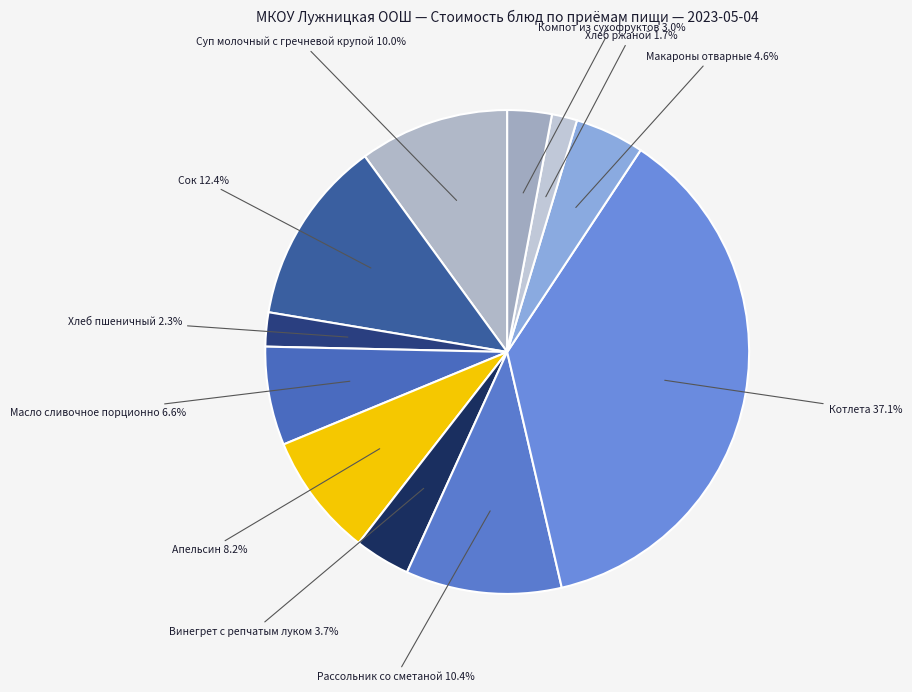

What is the smallest slice in the pie chart?

Хлеб ржаной